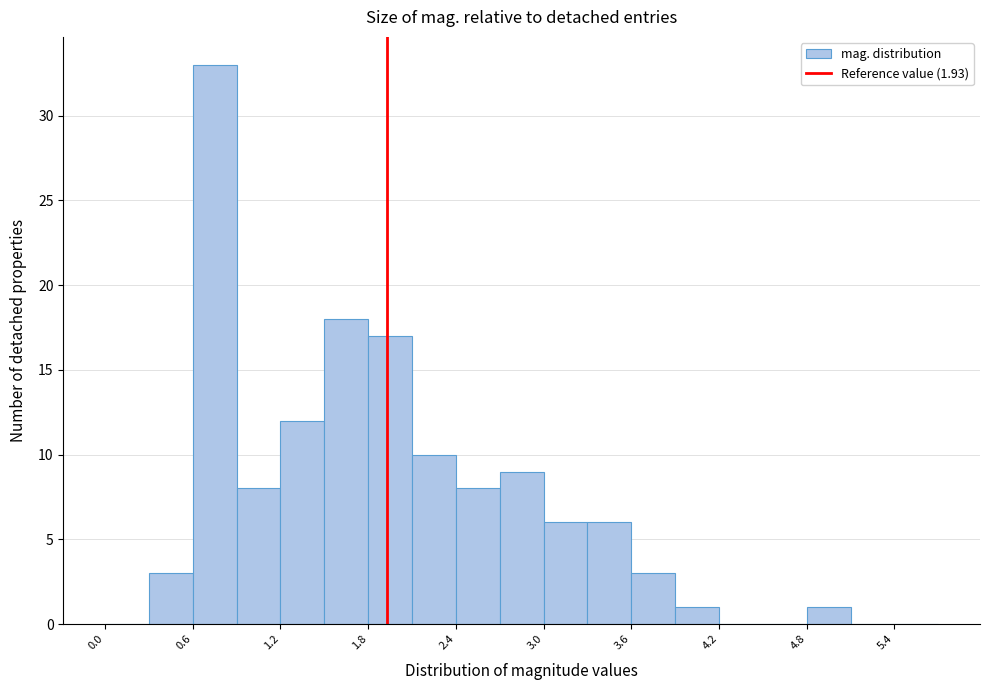

Read against the x-axis, roughly where is the centre of the tallest bar?

0.8